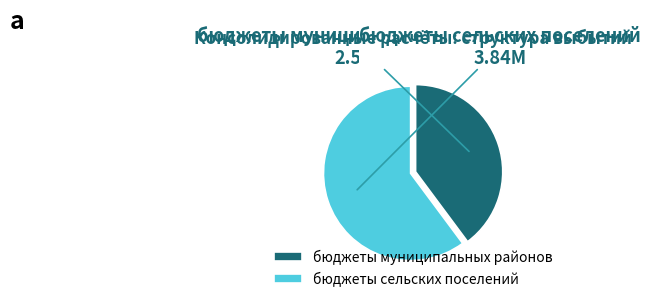

Rank the categories by value from lowest to highest.

бюджеты муниципальных районов, бюджеты сельских поселений